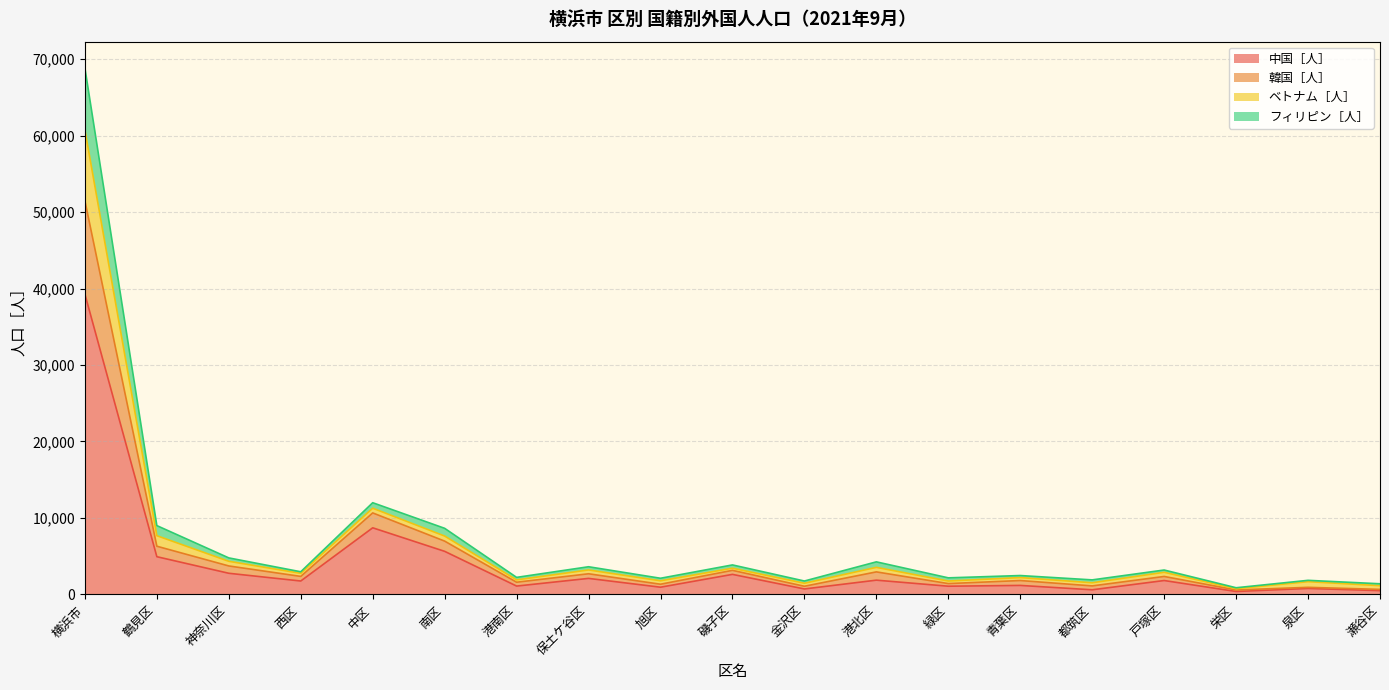

True or false: 中国［人］ has more than 2 points higher than both neighbors.

True